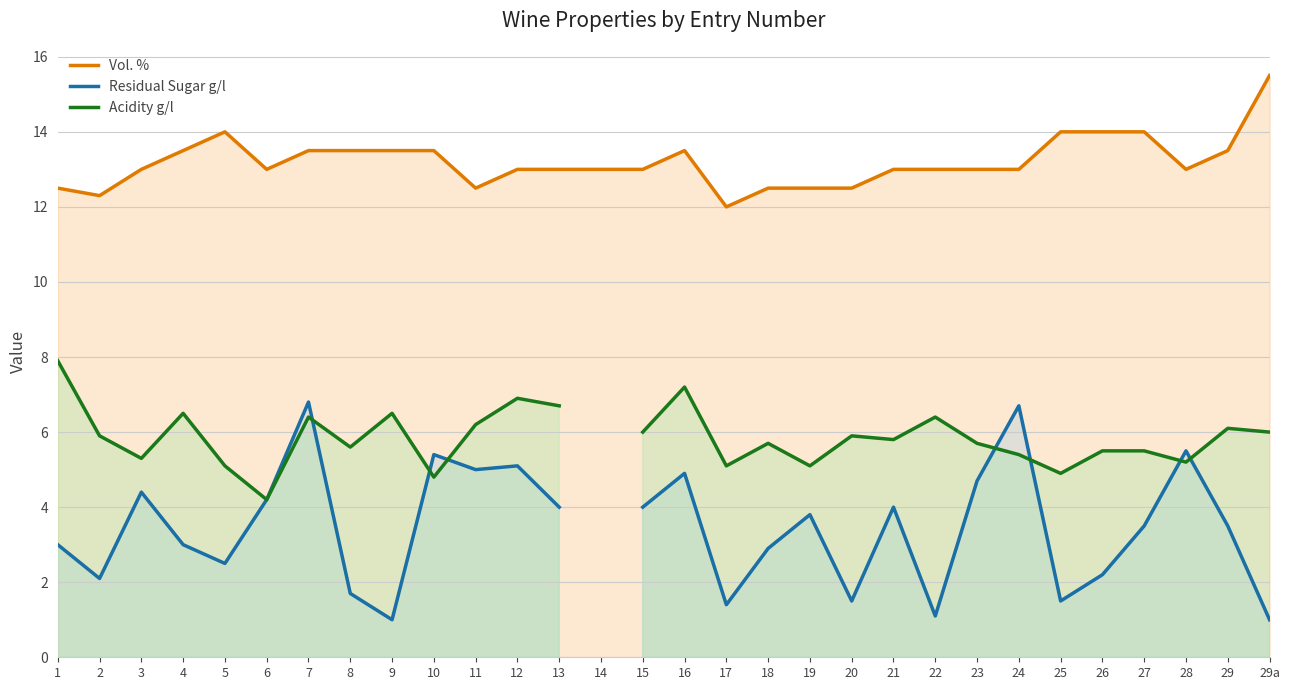

True or false: Acidity g/l and Vol. % intersect in this chart.

False